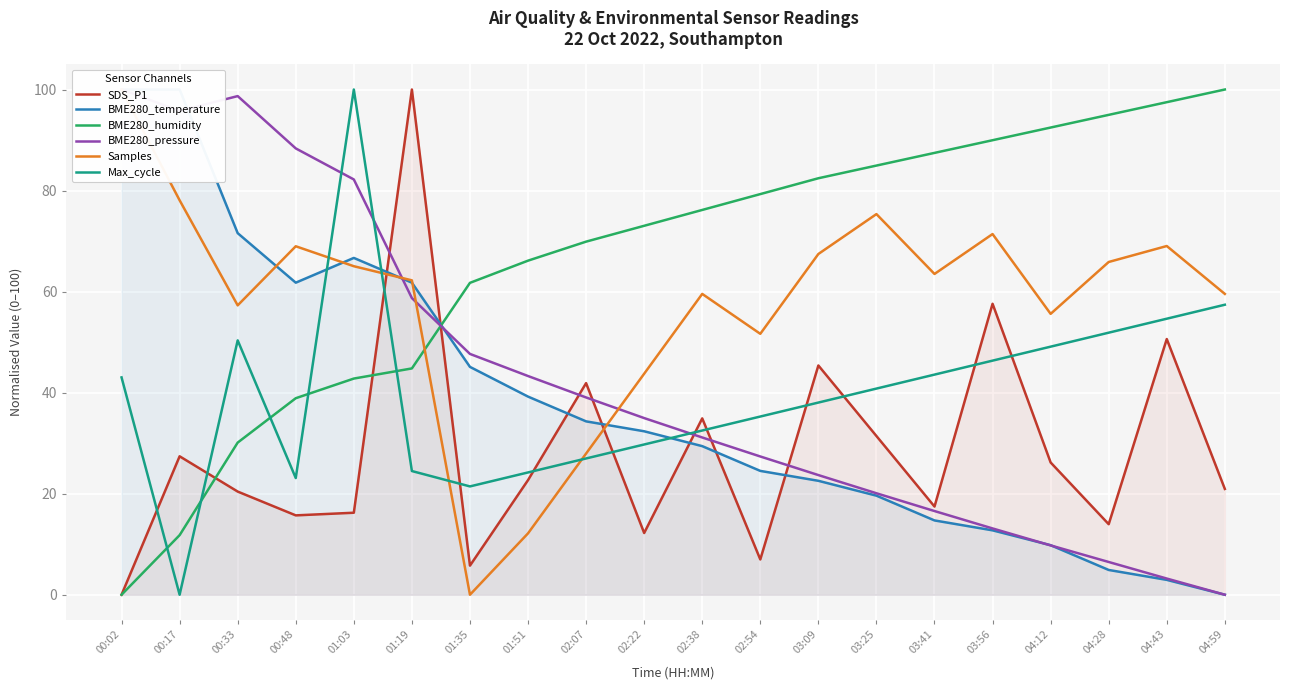

At which category is the sum across all series the highest?

01:03